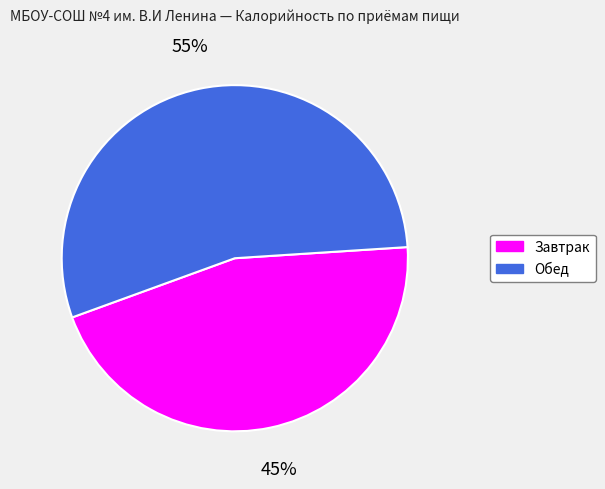

Which has a higher value, Завтрак or Обед?

Обед